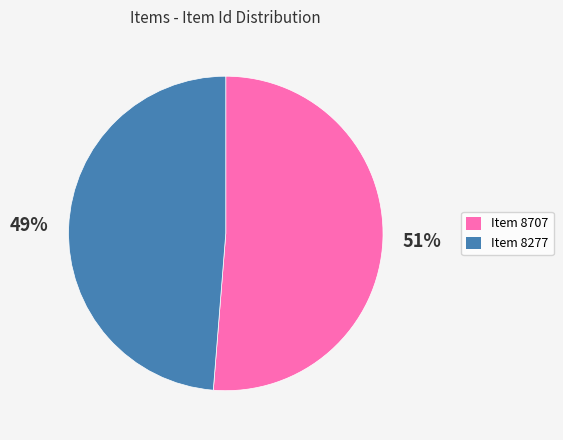

To the nearest percent, what is the average slice percentage?

50%